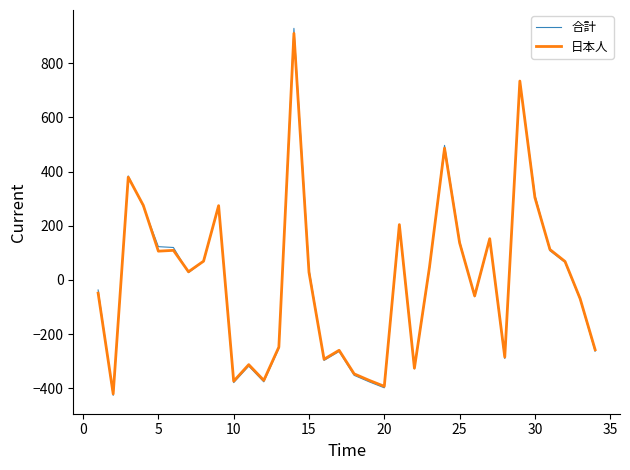

List the series in order of their peak value, highest first.

合計, 日本人